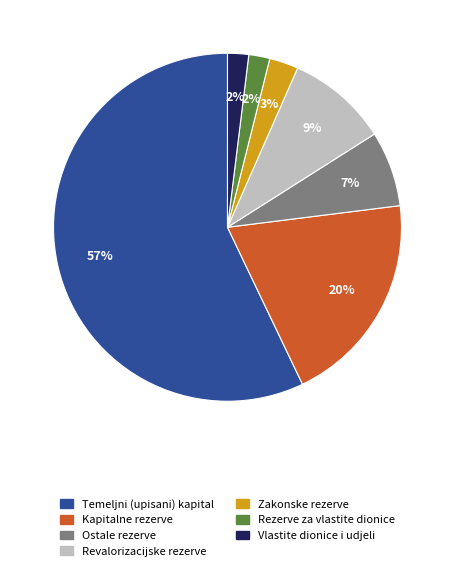

To the nearest percent, what portion does Vlastite dionice i udjeli represent?

2%